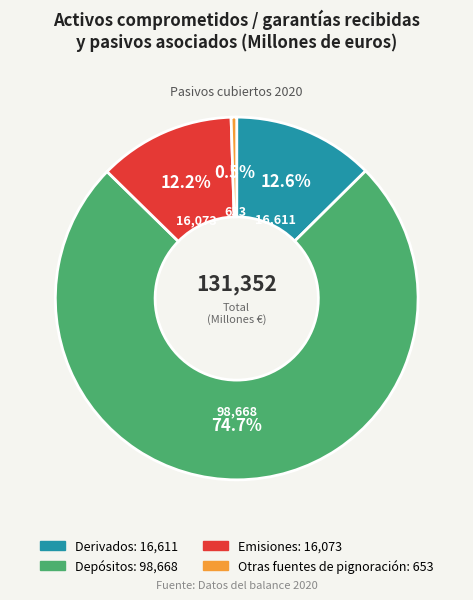

How many segments does this pie chart have?

4